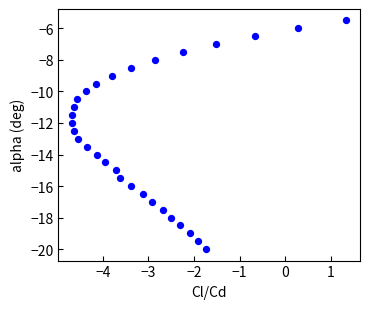

What is the range of Y values (max minus min)?

14.5